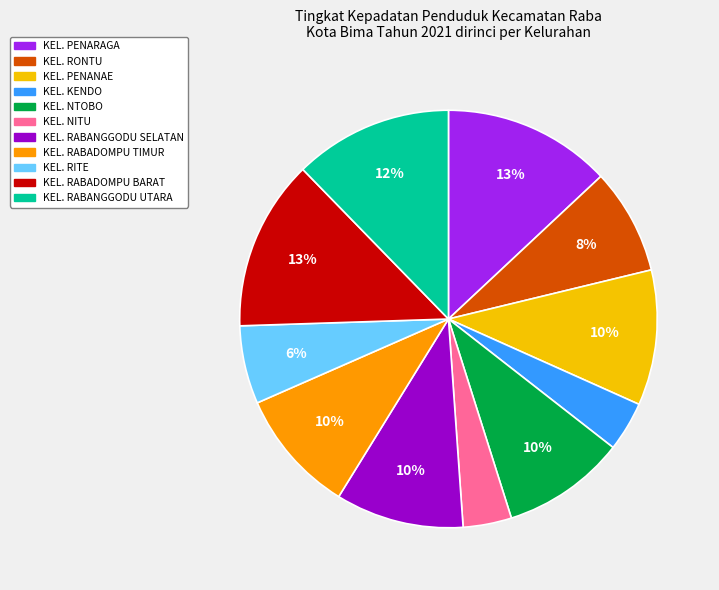

Does any single category account for the majority?

No